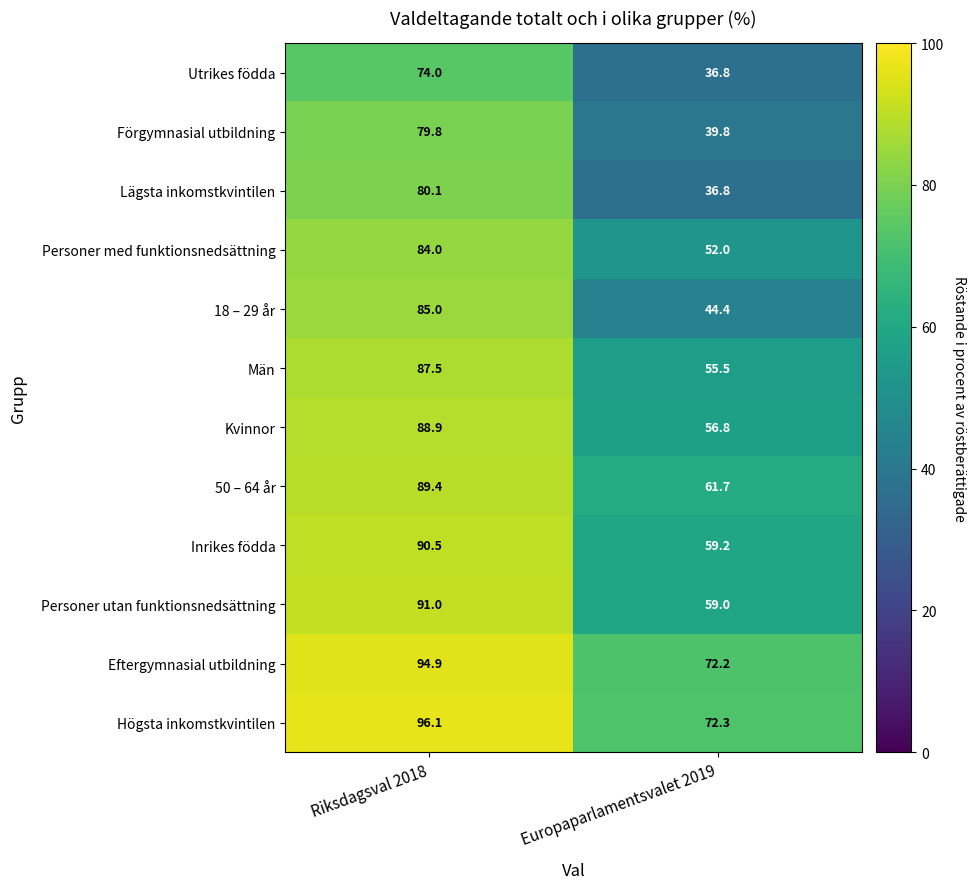

At which category is the sum across all series the highest?

Riksdagsval 2018